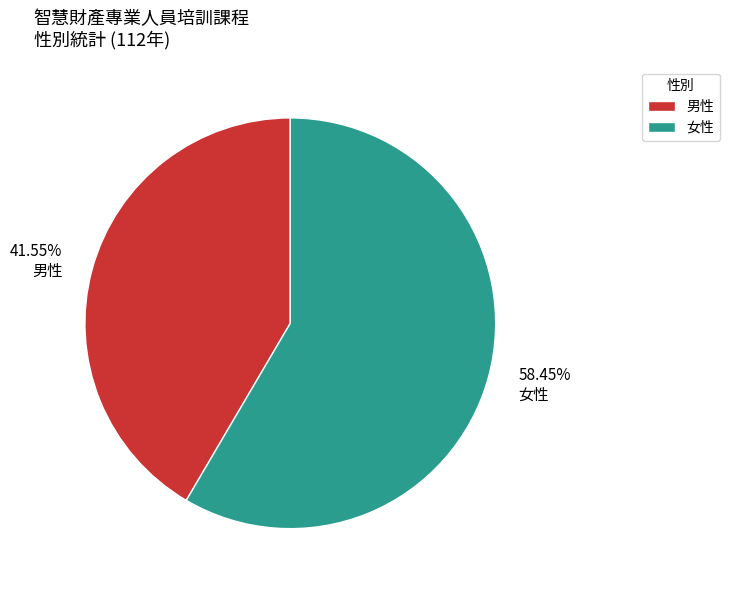

Rank the categories by value from lowest to highest.

男性, 女性